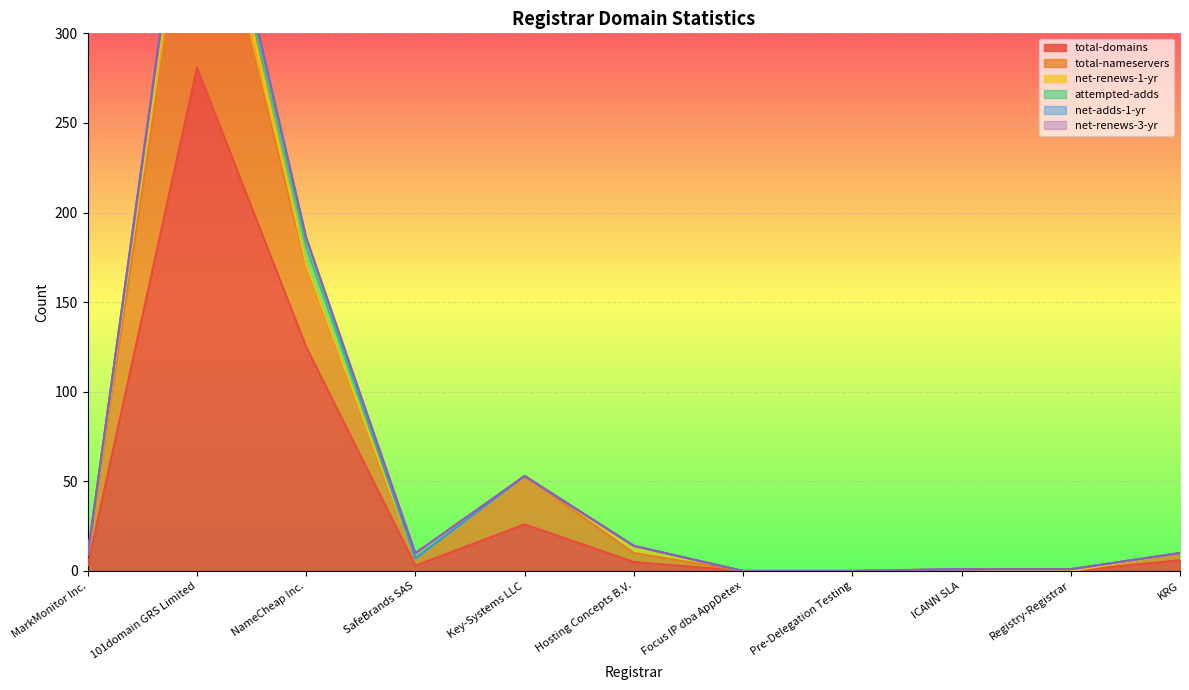

What is the highest value of the total-domains series?

281